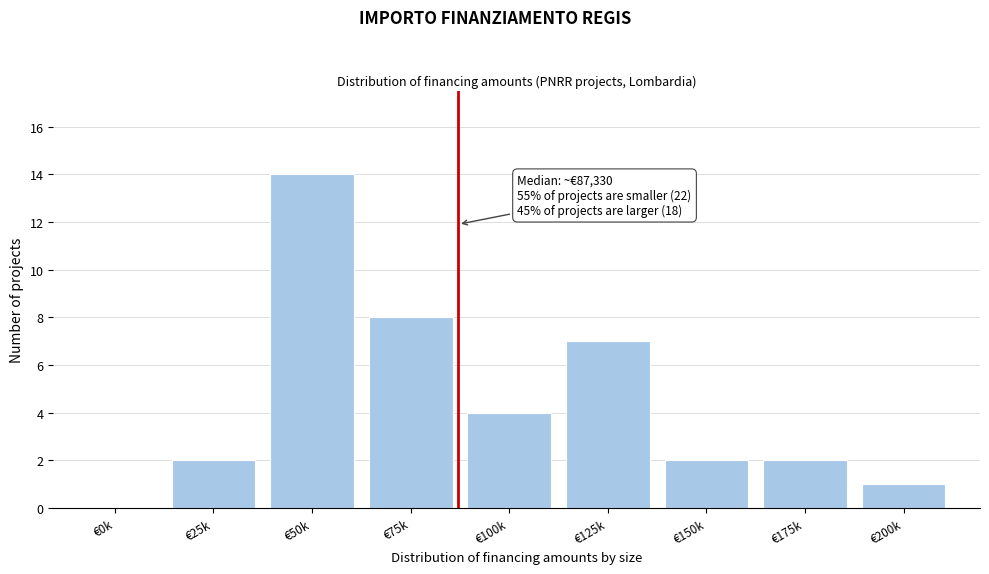

Reading left to right, transcribe all the data shown in this chart.

€0k=0	€25k=2	€50k=14	€75k=8	€100k=4	€125k=7	€150k=2	€175k=2	€200k=1